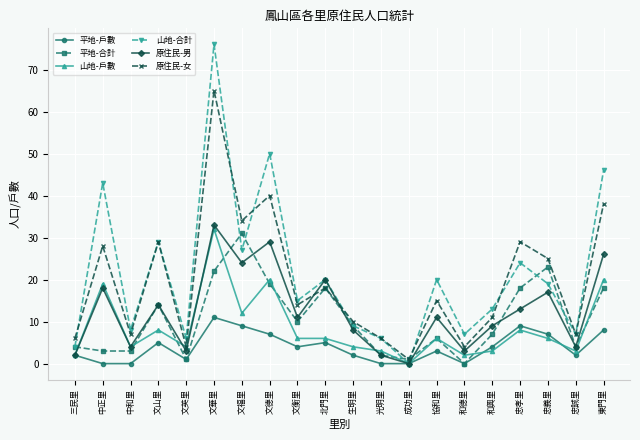

Count the number of categories in the chart.

20